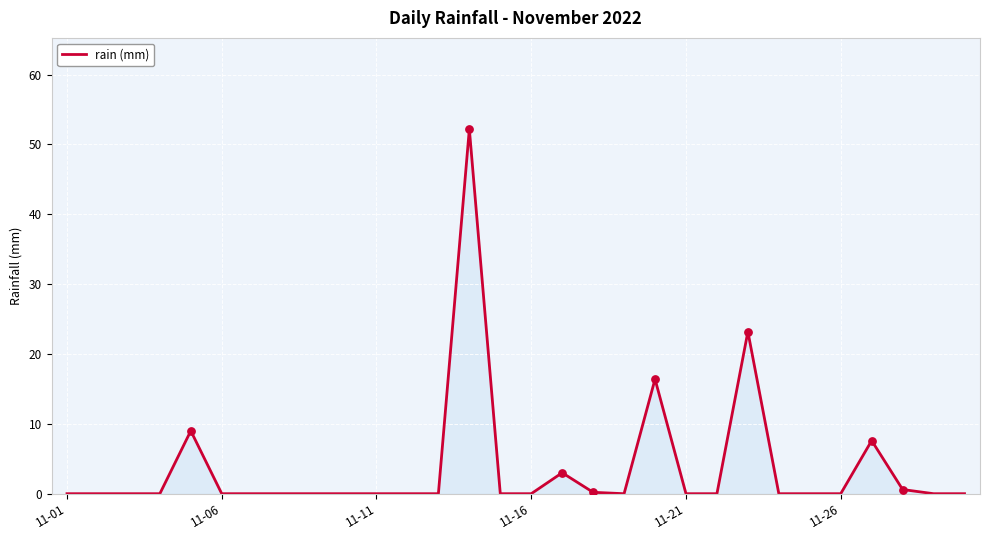

What is the difference between the maximum and minimum values?

52.2